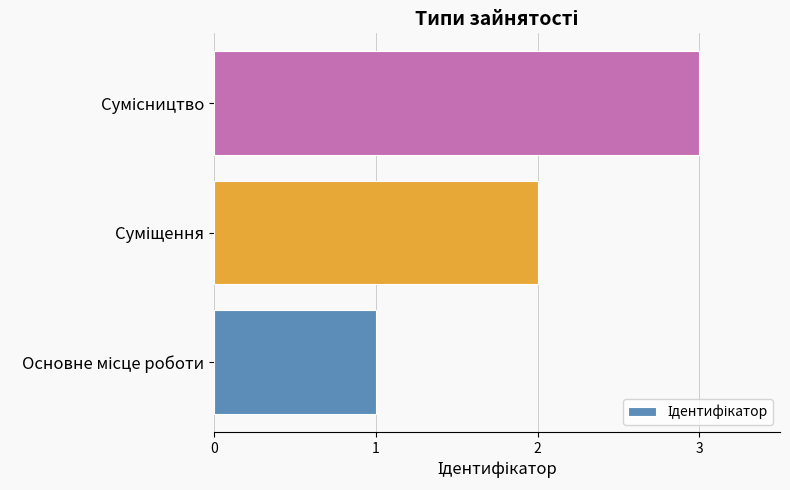

What is the sum of all values?

6